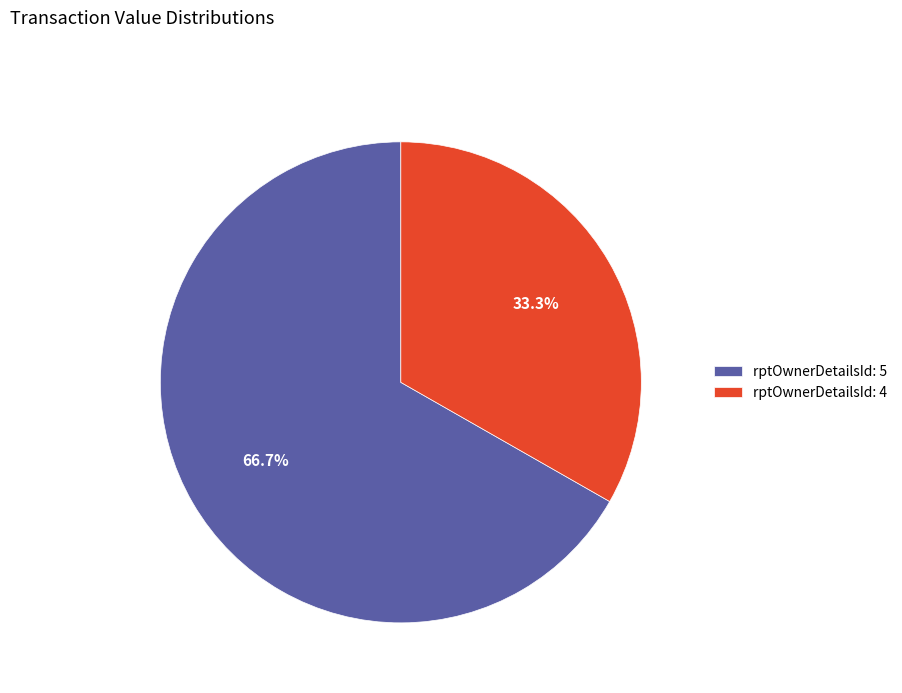

What is the majority slice?

rptOwnerDetailsId: 5